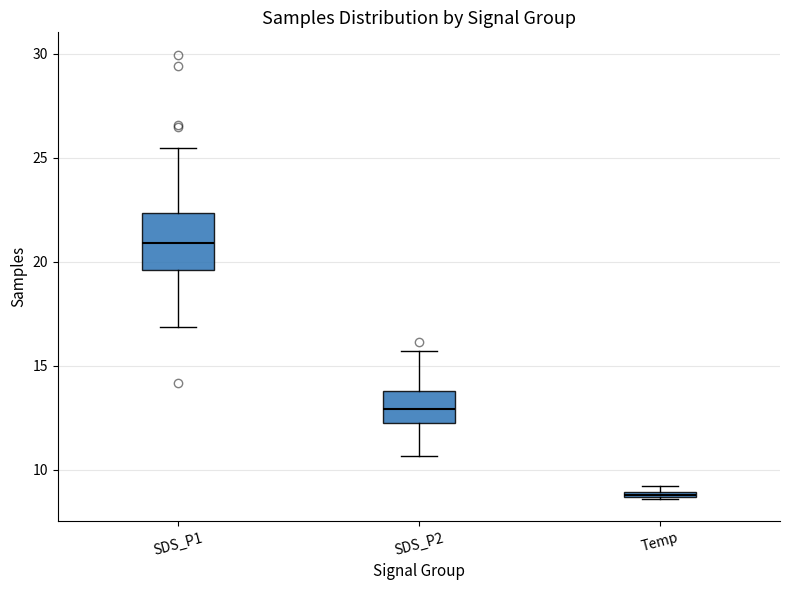

Which box has the lowest median line?

Temp